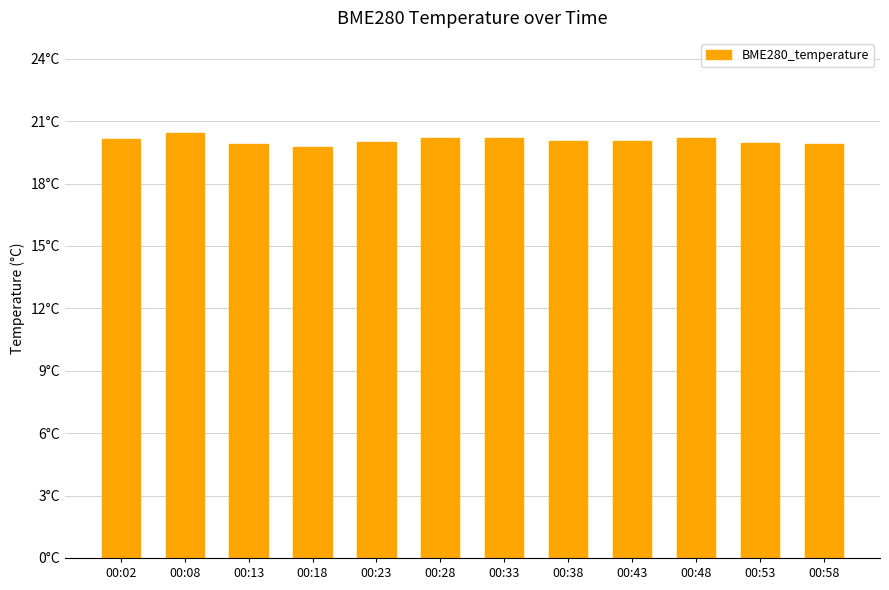

What is the smallest value displayed?

19.8